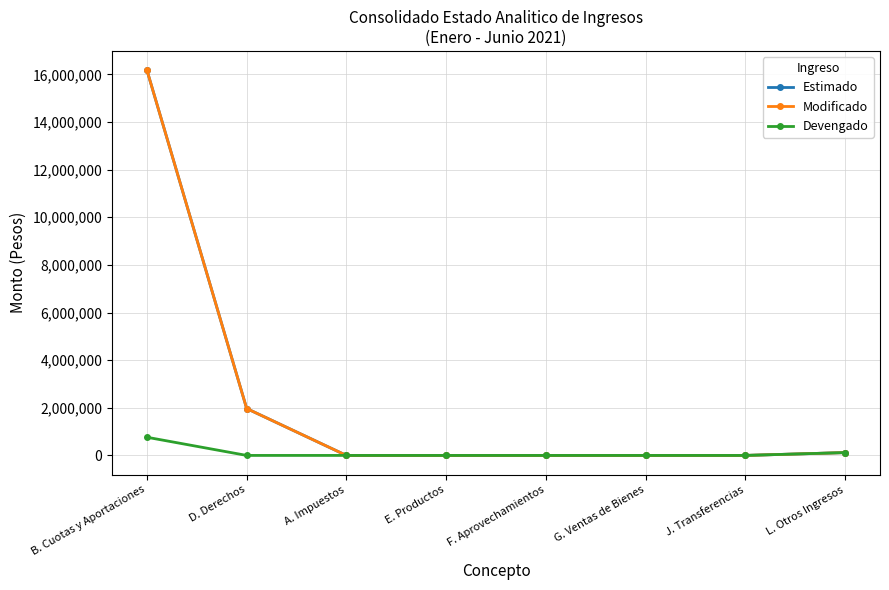

Is this an area chart (filled region under the line)?

No